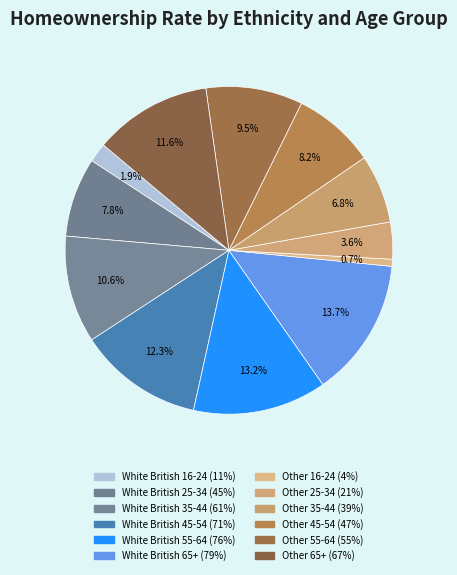

How many slices are in this pie chart?

12